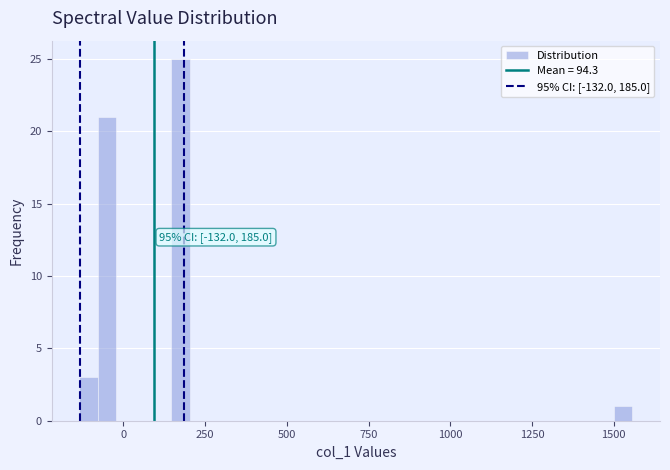

Around what value on the x-axis is the tallest bar? Give the approximate position of its centre, as read against the axis.

200